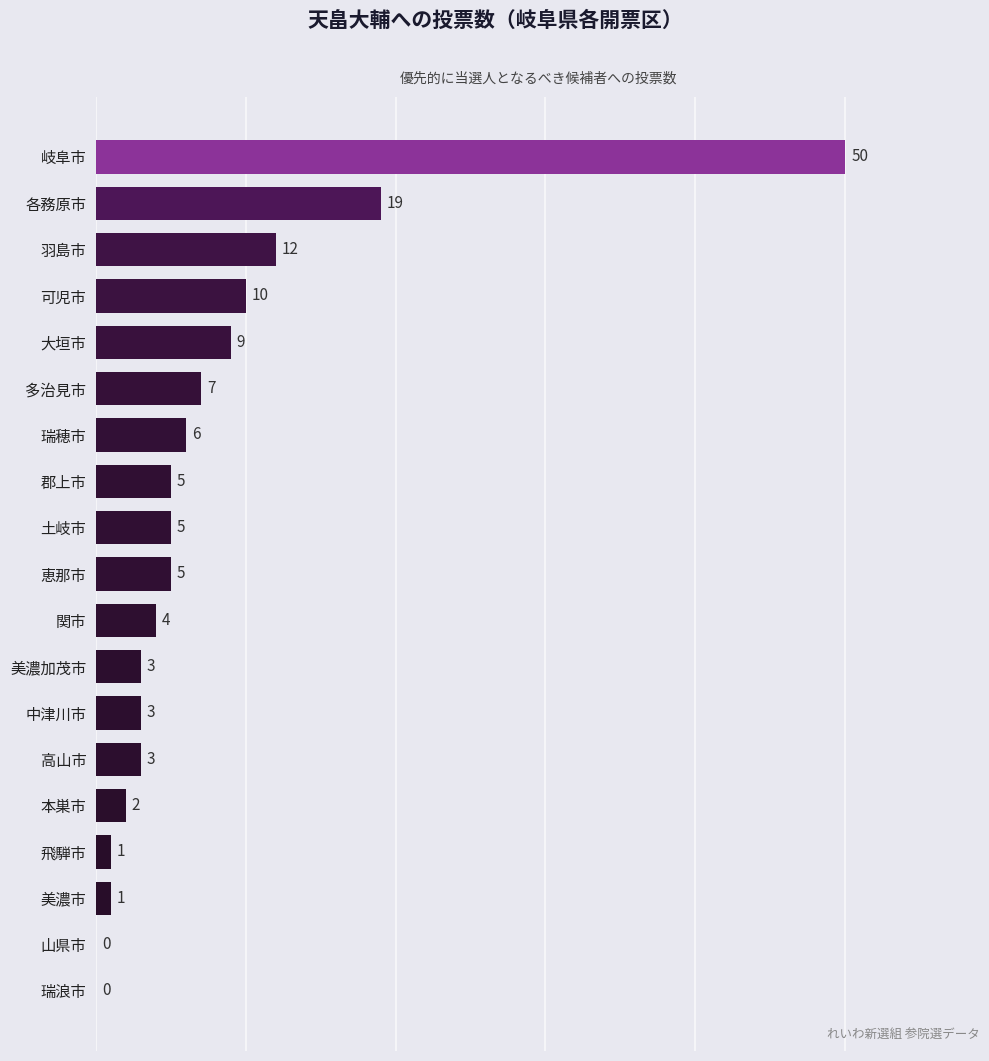

Reading bottom to top, list all the values displayed in this chart.

瑞浪市=0	山県市=0	美濃市=1	飛騨市=1	本巣市=2	高山市=3	中津川市=3	美濃加茂市=3	関市=4	恵那市=5	土岐市=5	郡上市=5	瑞穂市=6	多治見市=7	大垣市=9	可児市=10	羽島市=12	各務原市=19	岐阜市=50